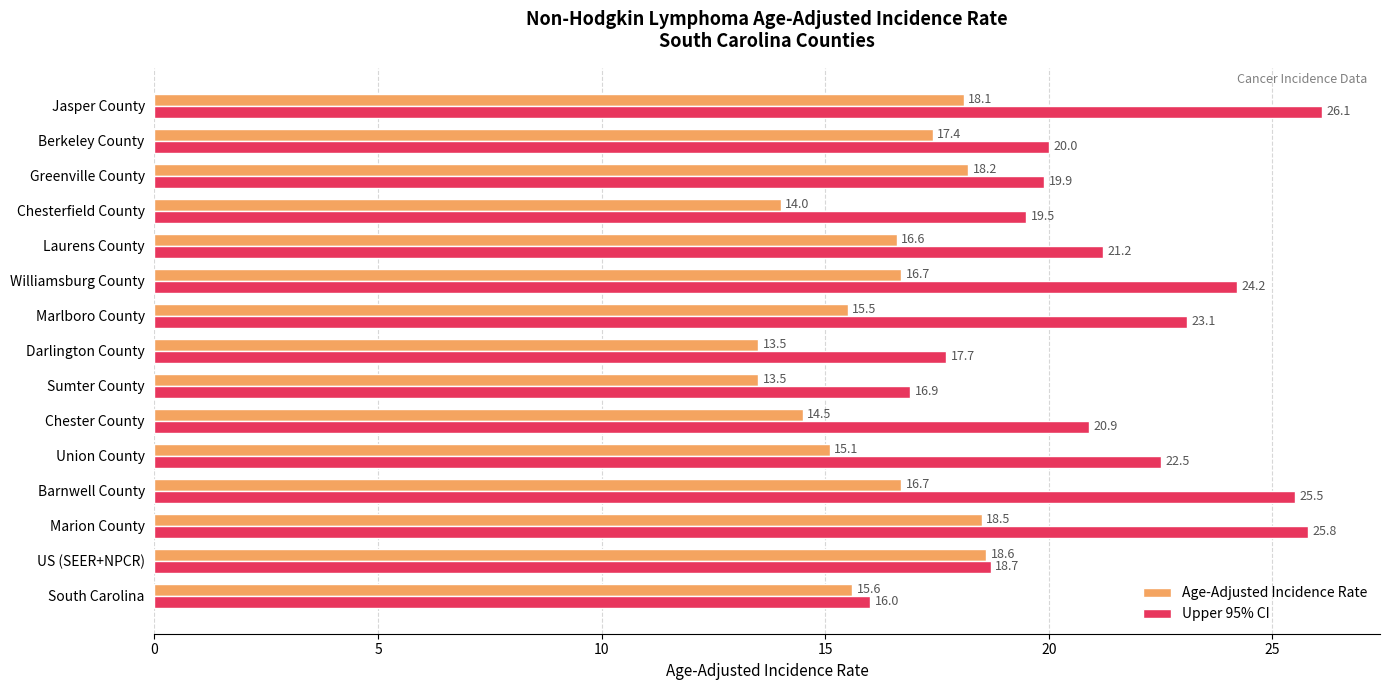

What is the minimum value for Upper 95% CI?

16.0